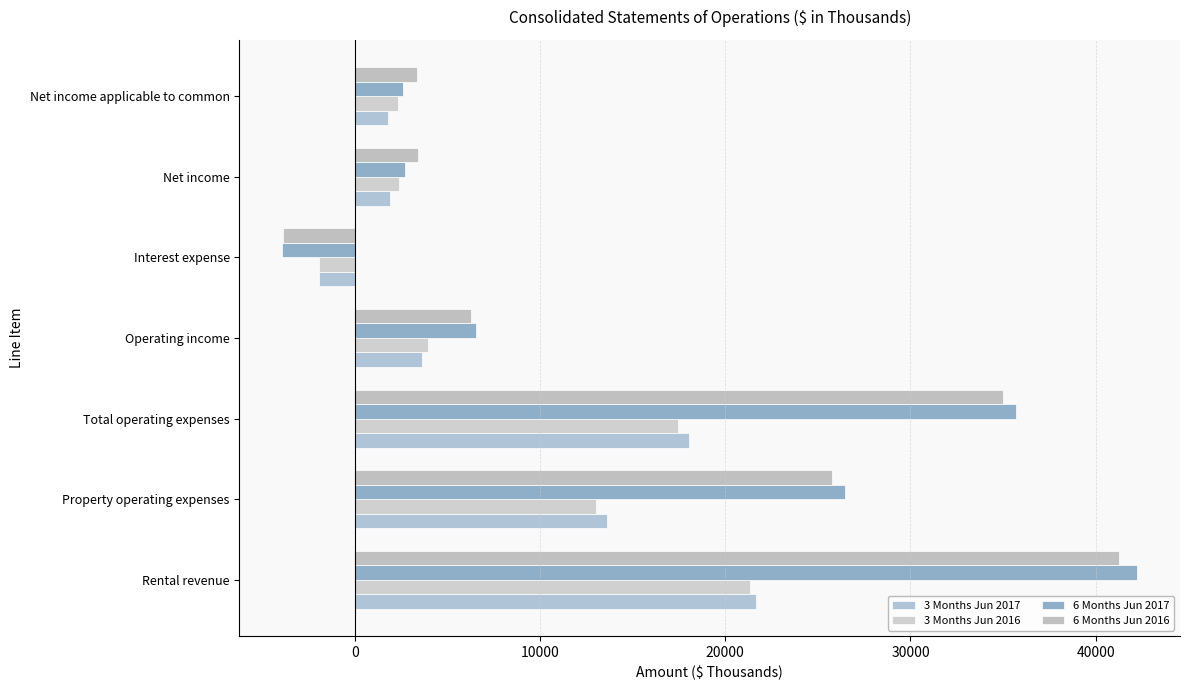

Rank the series by their maximum value, from lowest to highest.

3 Months Jun 2016, 3 Months Jun 2017, 6 Months Jun 2016, 6 Months Jun 2017